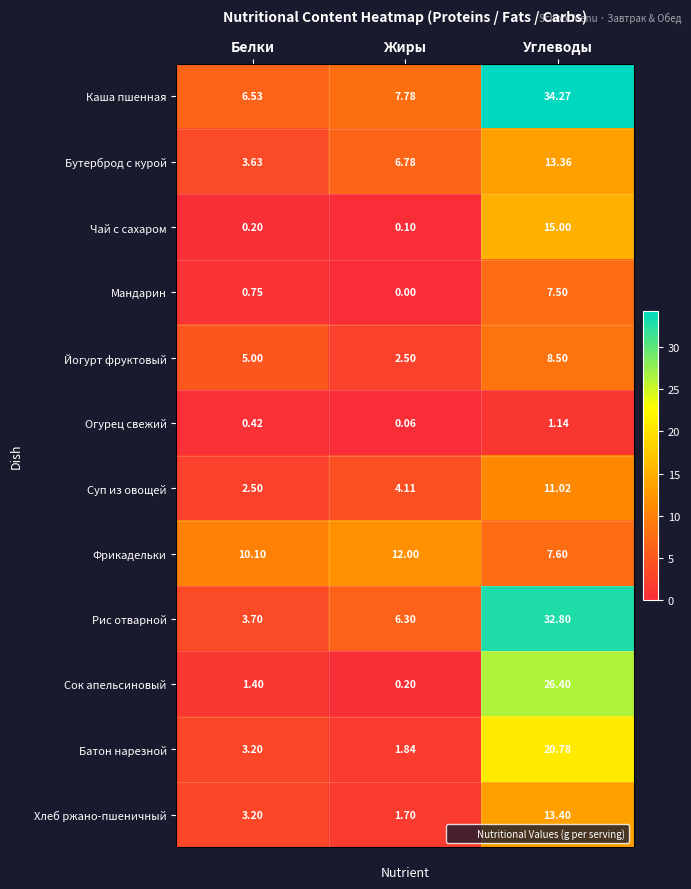

At which label is Бутерброд с курой closest to 8?

Жиры